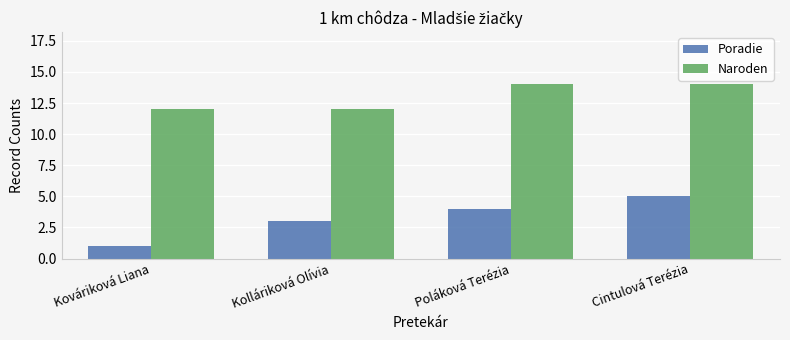

Are the bars horizontal?

No